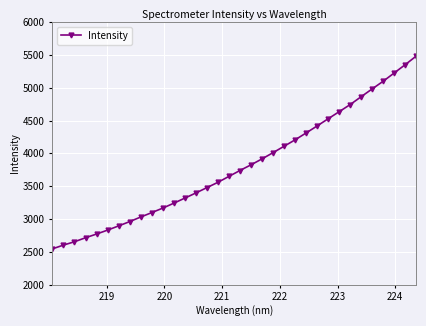

What is the value of the 21st point from the left?

4009.8